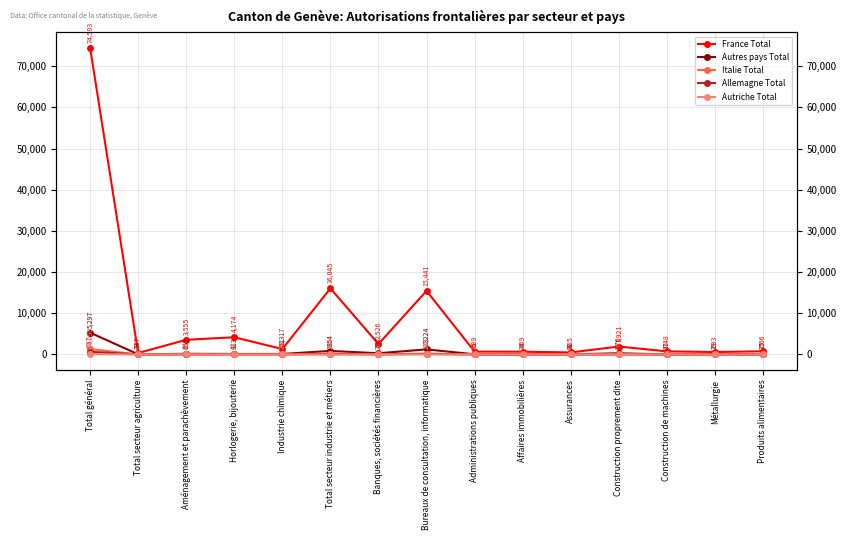

How many times do Italie Total and Autres pays Total cross each other?

2